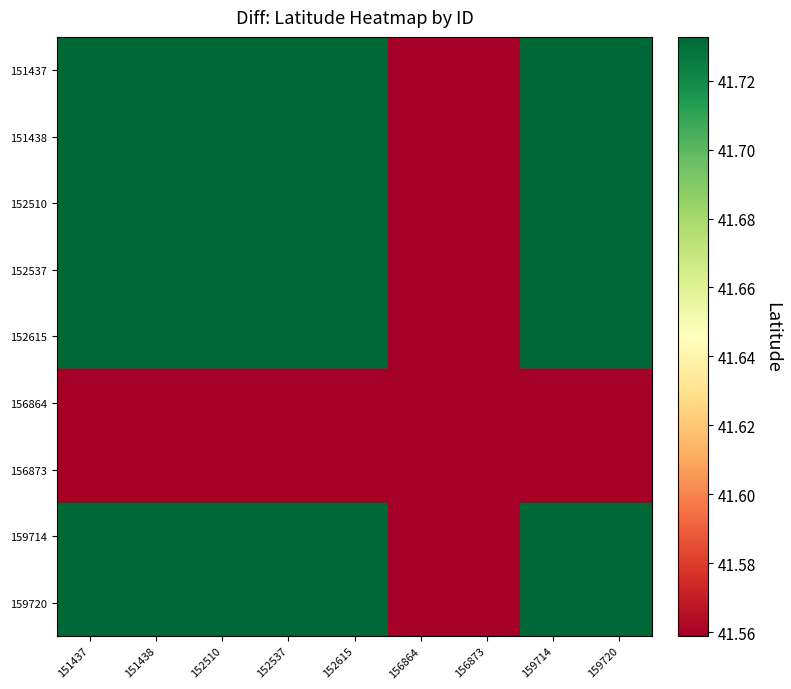

Reading right to left, list all the values displayed in this chart.

151437: 159720=41.7	159714=41.7	156873=41.6	156864=41.6	152615=41.7	152537=41.7	152510=41.7	151438=41.7	151437=41.7
151438: 159720=41.7	159714=41.7	156873=41.6	156864=41.6	152615=41.7	152537=41.7	152510=41.7	151438=41.7	151437=41.7
152510: 159720=41.7	159714=41.7	156873=41.6	156864=41.6	152615=41.7	152537=41.7	152510=41.7	151438=41.7	151437=41.7
152537: 159720=41.7	159714=41.7	156873=41.6	156864=41.6	152615=41.7	152537=41.7	152510=41.7	151438=41.7	151437=41.7
152615: 159720=41.7	159714=41.7	156873=41.6	156864=41.6	152615=41.7	152537=41.7	152510=41.7	151438=41.7	151437=41.7
156864: 159720=41.6	159714=41.6	156873=41.6	156864=41.6	152615=41.6	152537=41.6	152510=41.6	151438=41.6	151437=41.6
156873: 159720=41.6	159714=41.6	156873=41.6	156864=41.6	152615=41.6	152537=41.6	152510=41.6	151438=41.6	151437=41.6
159714: 159720=41.7	159714=41.7	156873=41.6	156864=41.6	152615=41.7	152537=41.7	152510=41.7	151438=41.7	151437=41.7
159720: 159720=41.7	159714=41.7	156873=41.6	156864=41.6	152615=41.7	152537=41.7	152510=41.7	151438=41.7	151437=41.7